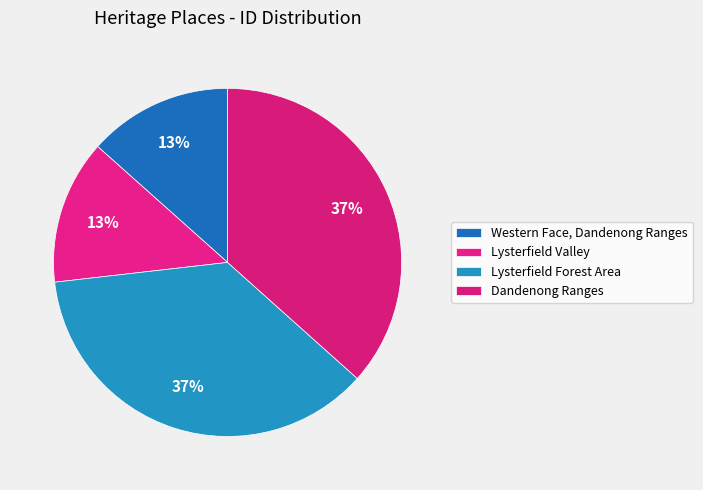

To the nearest percent, what portion does Dandenong Ranges represent?

37%